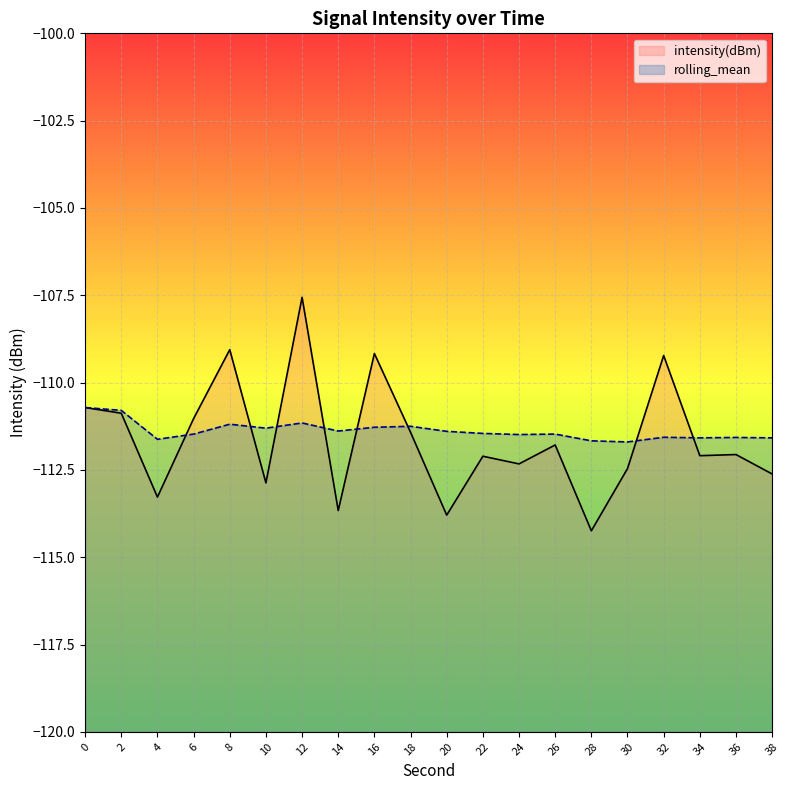

Where is rolling_mean nearest to the value -111?

12